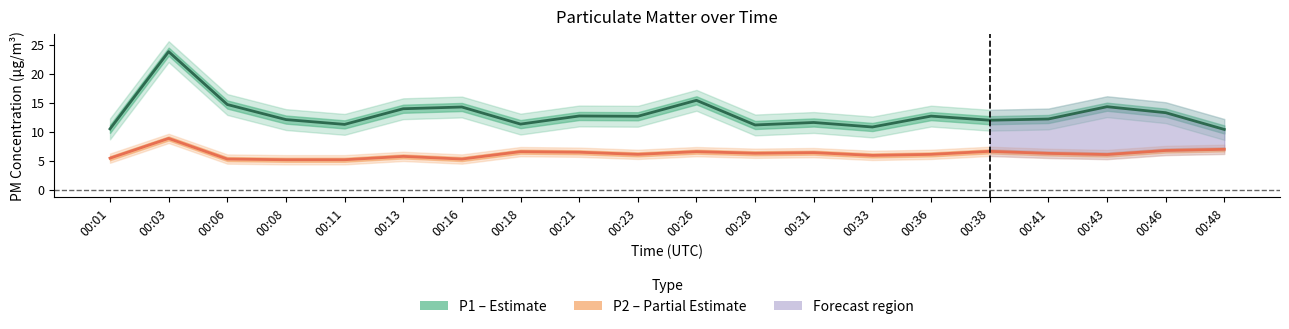

What is the difference between the P1 (PM10) values at 00:36 and 00:33?

1.9